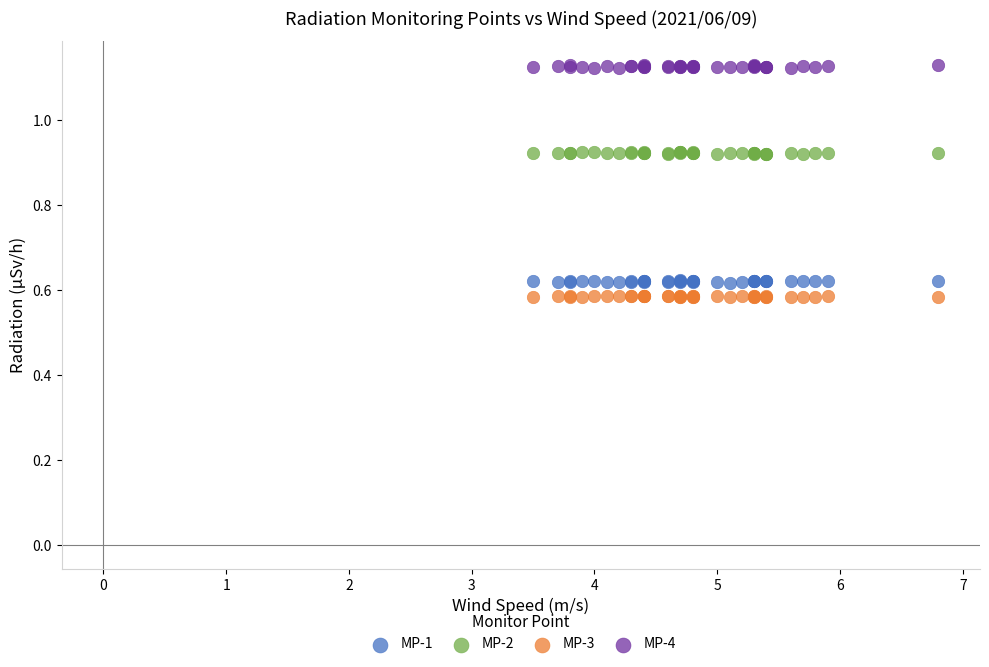

What are all the series names shown in the legend?

MP-1, MP-2, MP-3, MP-4